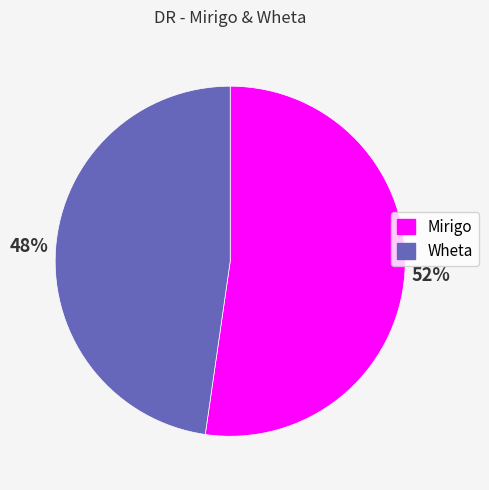

To the nearest percent, what percentage of the pie is Mirigo?

52%